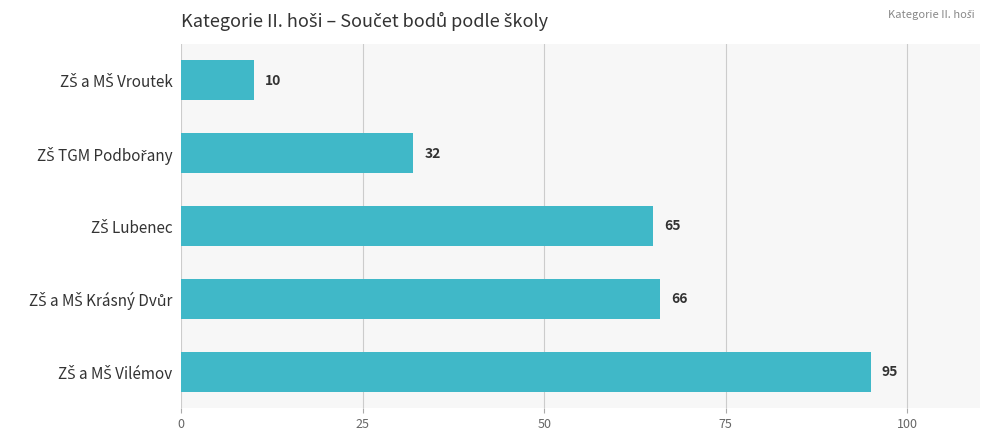

What is the smallest value displayed?

10